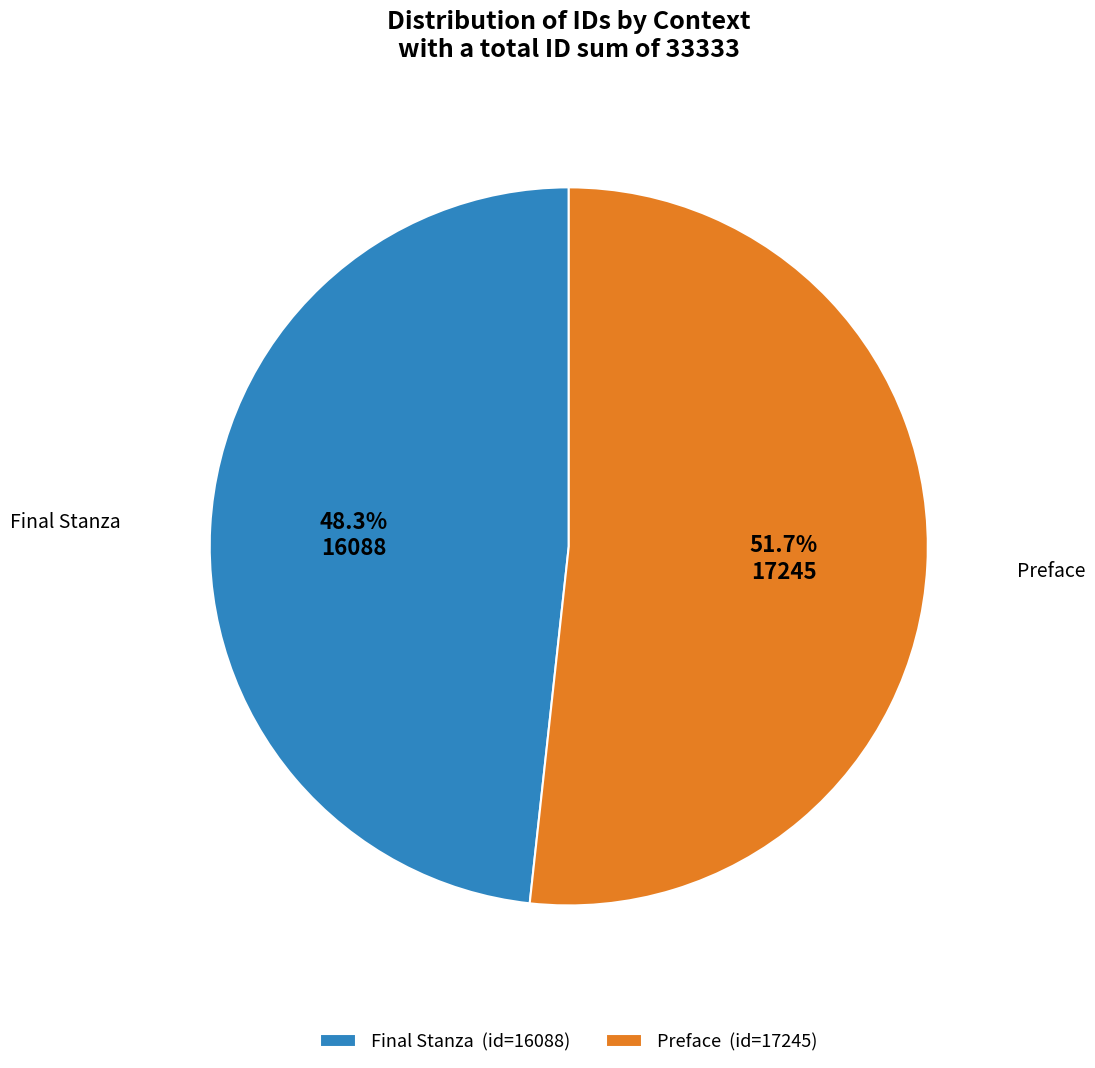

To the nearest percent, what is the difference between the largest and smallest slice percentages?

3%